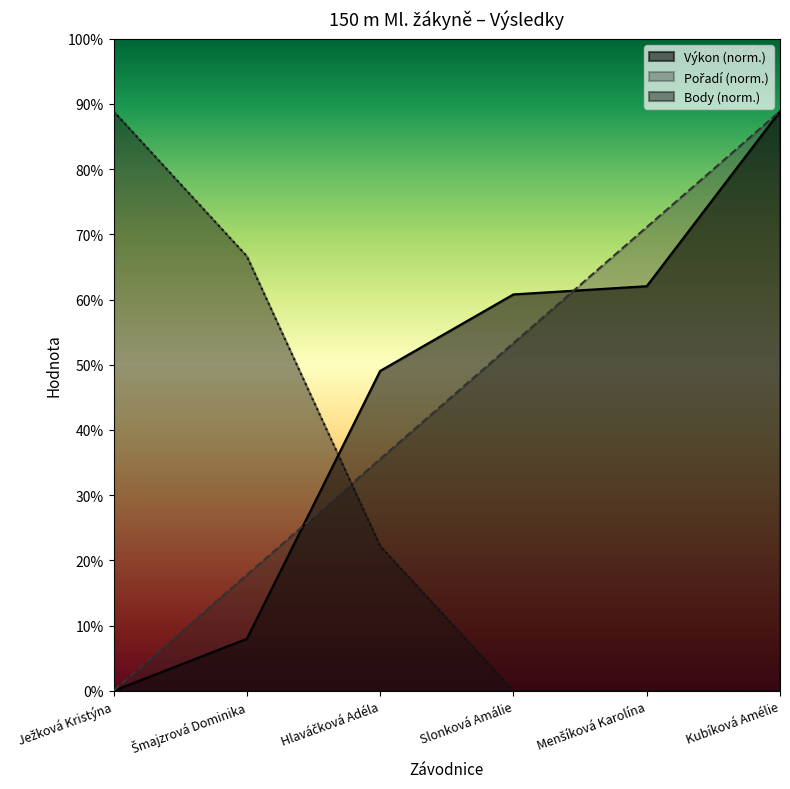

What is the value of the Pořadí point at the 4th from the left?

4.8